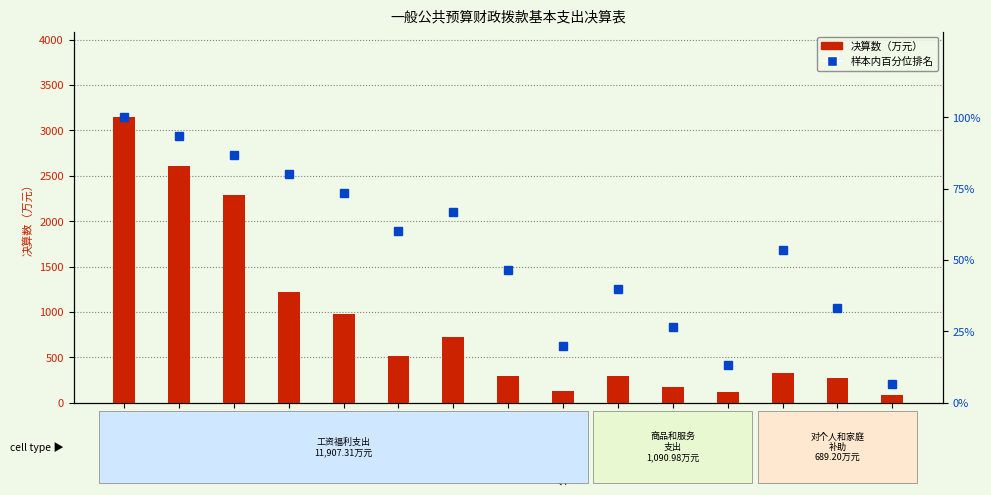

What is the label of the 2nd bar from the right?

退休费